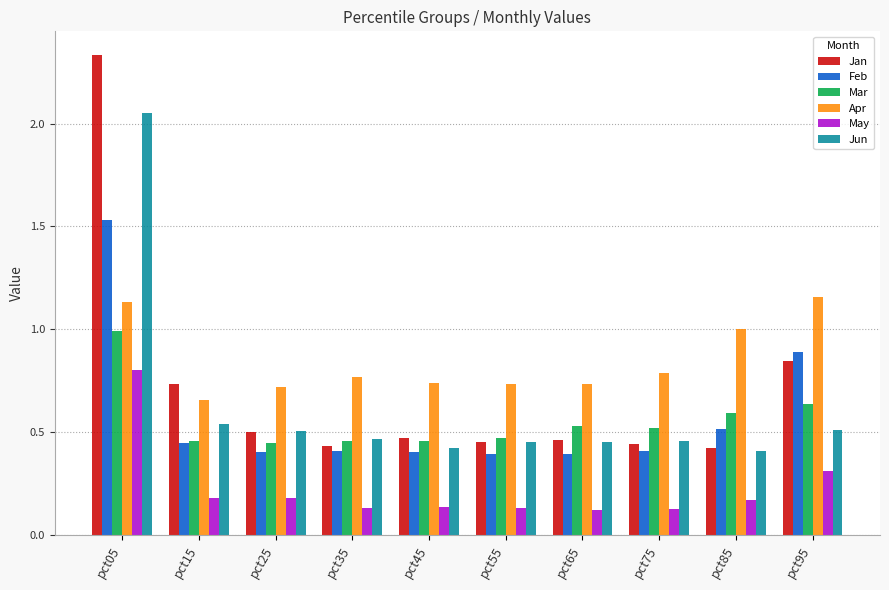

Which series changed the most between pct55 and pct85?

Apr